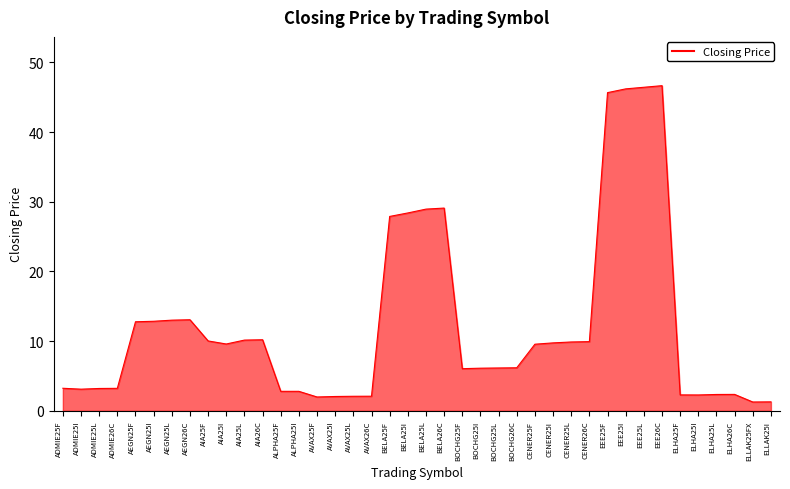

What is the minimum value shown in the chart?

1.3